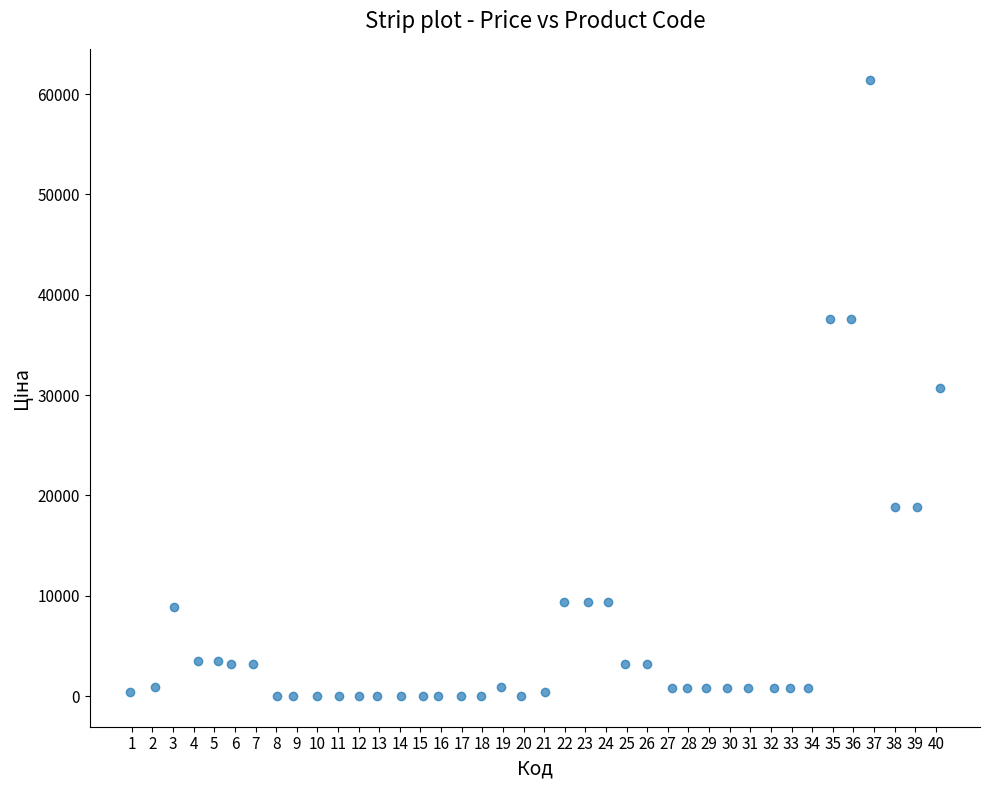

What is the range of X values (max minus min)?

39.3